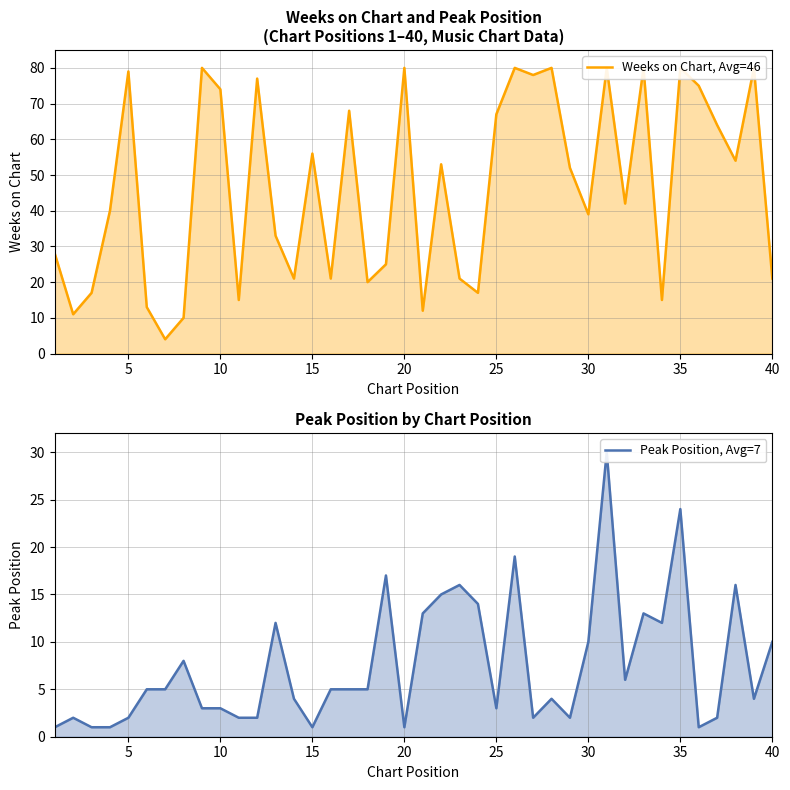

After their last crossing, which series has the higher values: Peak Position, Avg=7 or Weeks on Chart, Avg=46?

Weeks on Chart, Avg=46